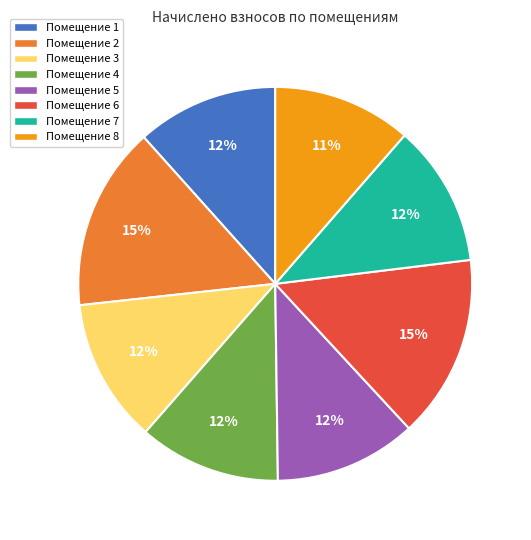

To the nearest percent, what is the difference between the largest and smallest slice percentages?

4%